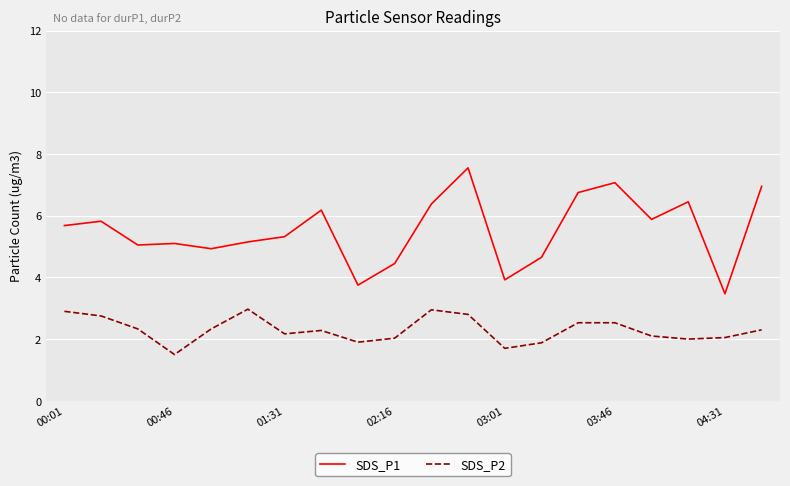

True or false: SDS_P1 has more than 0 points higher than both neighbors.

True